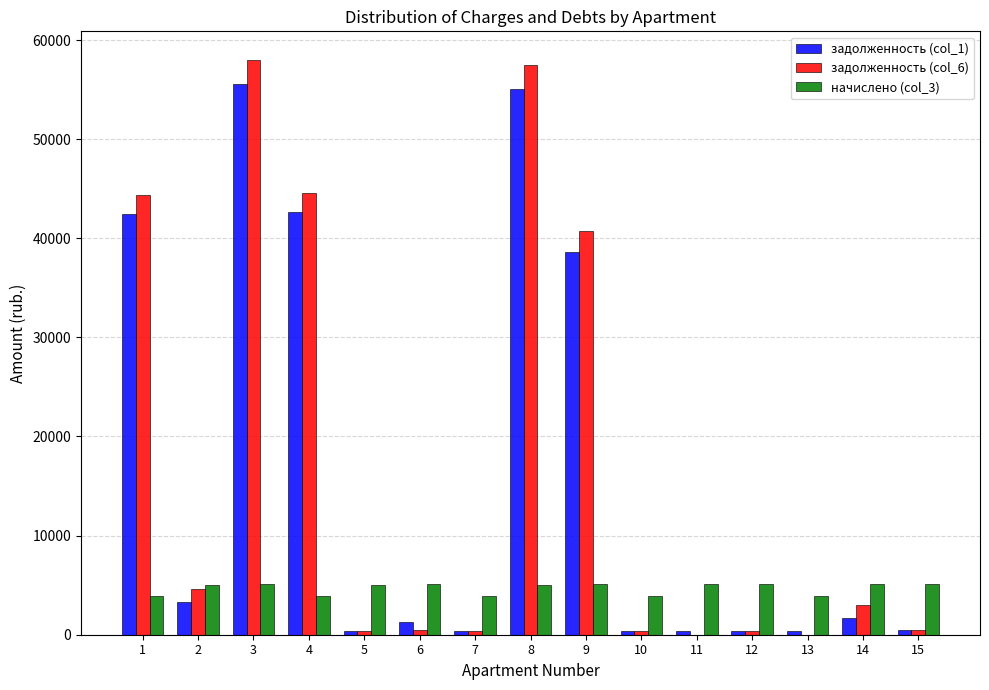

Where does the начислено (col_3) series first go above 5066?

3